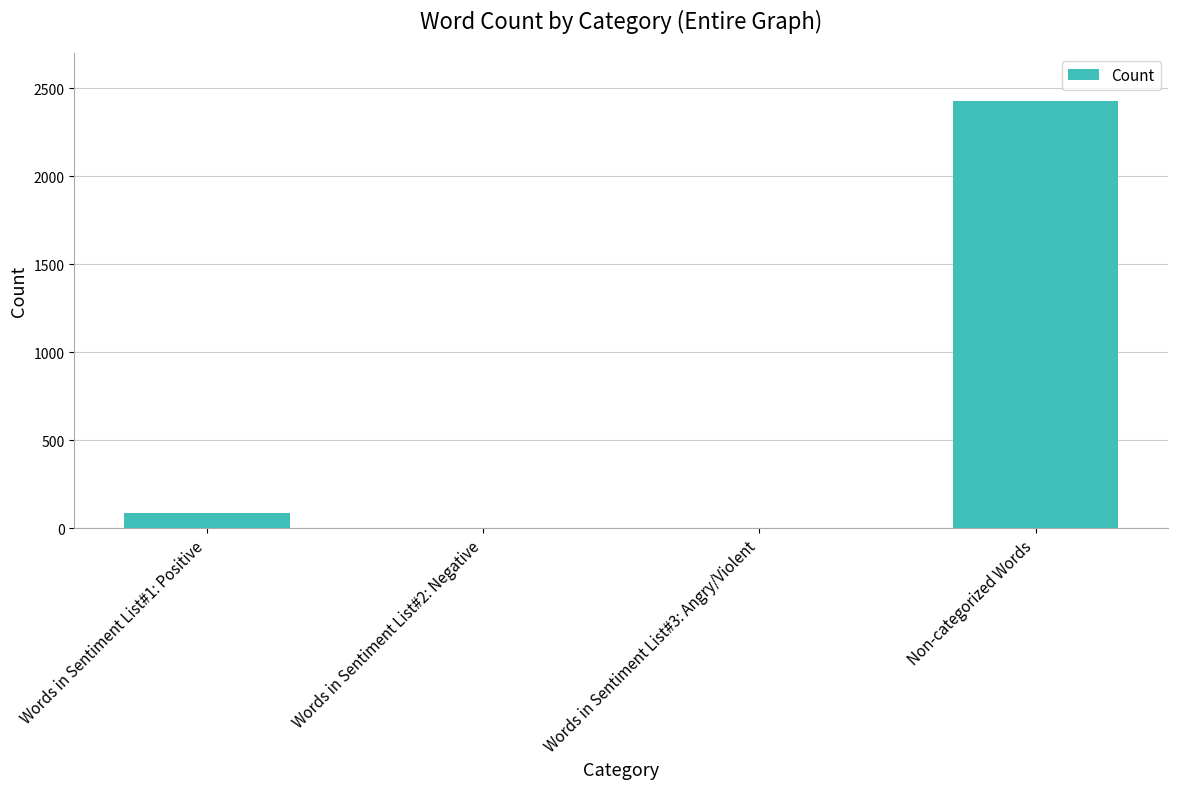

Which has a higher value, Words in Sentiment List#3: Angry/Violent or Words in Sentiment List#1: Positive?

Words in Sentiment List#1: Positive